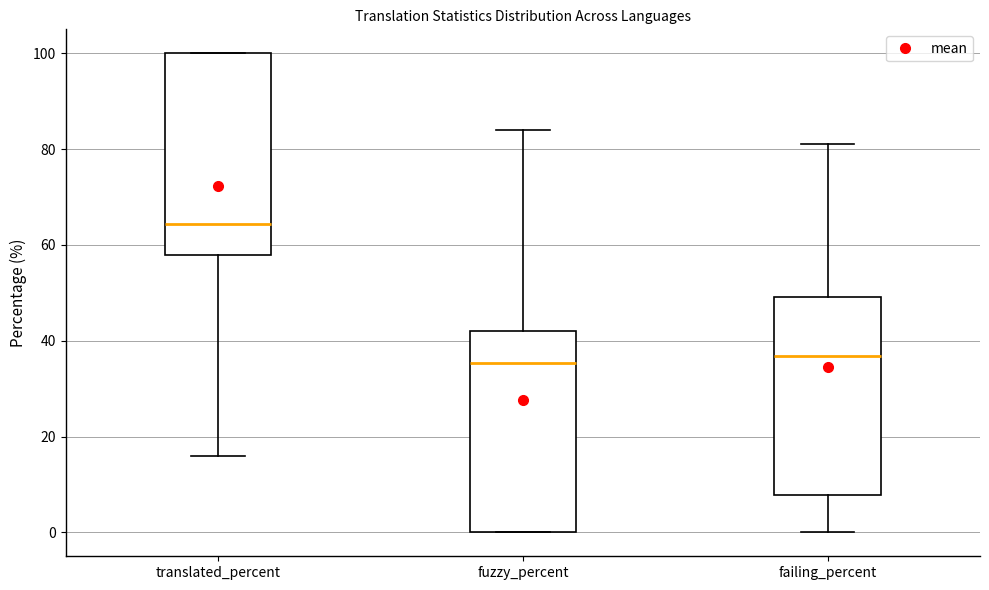

Where does the lower whisker of the box for translated_percent end on the y-axis? The values are not printed on the chart, so give them approximately, as read against the axis.

16